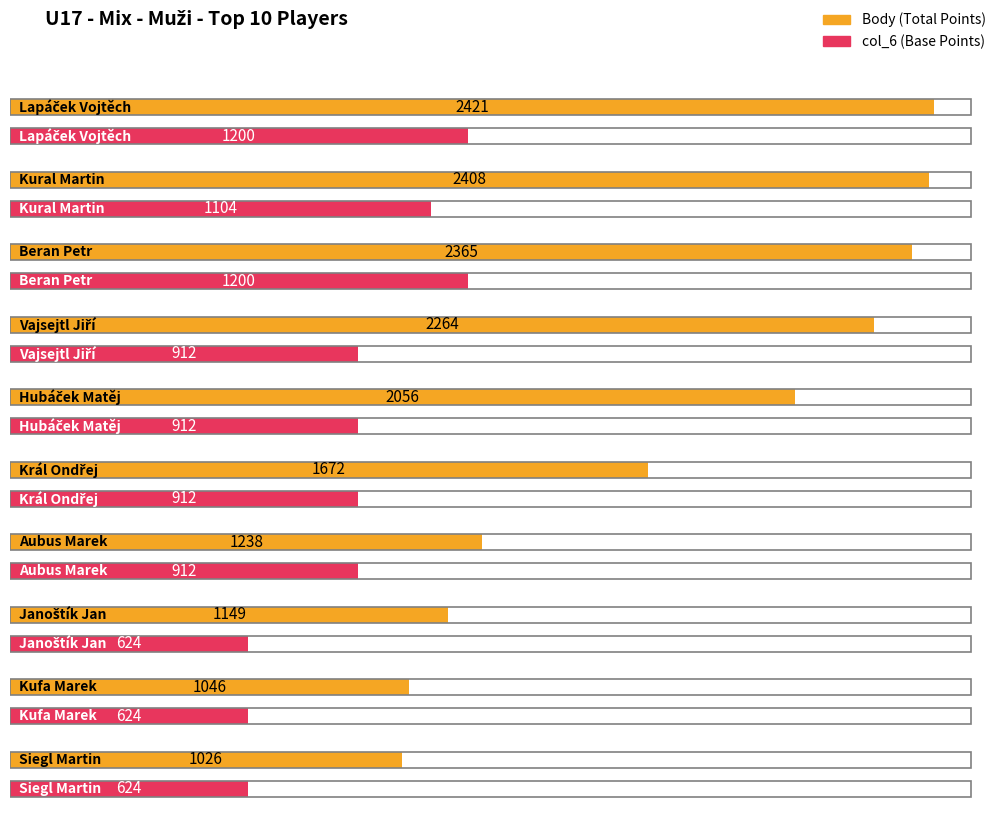

The value of col_6 at Janoštík Jan is 624. True or false?

True